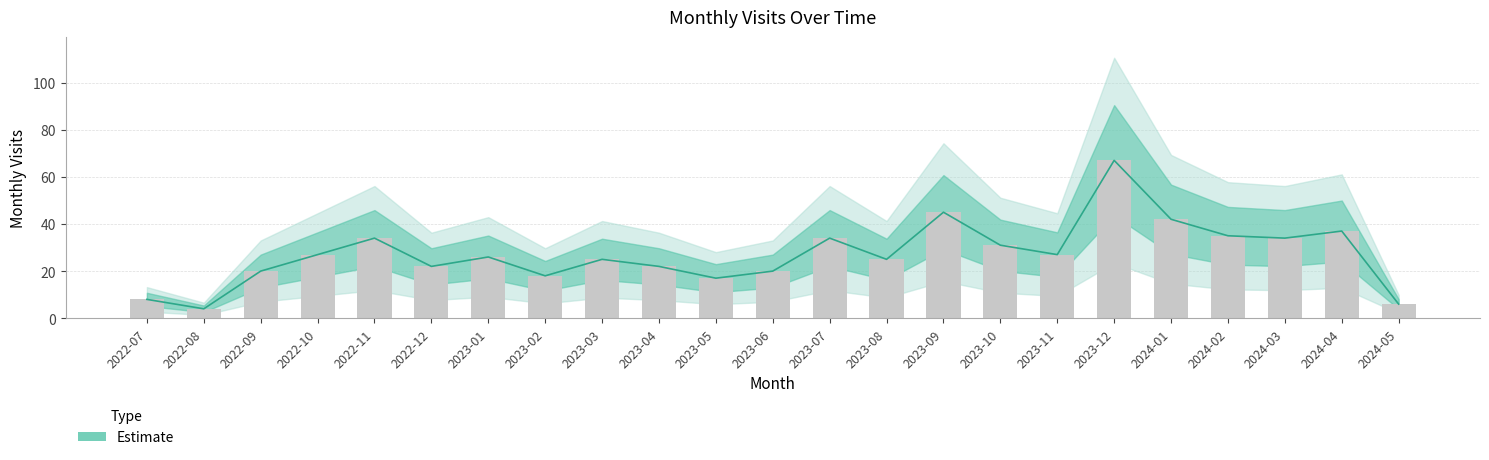

Where is the data nearest to the value 35?

2024-02